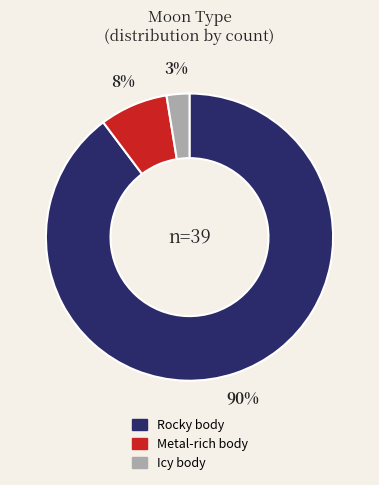

To the nearest percent, what portion does Icy body represent?

3%